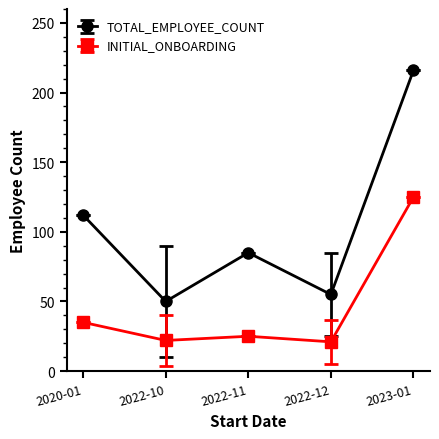

Read the INITIAL_ONBOARDING value at 2023-01.

125